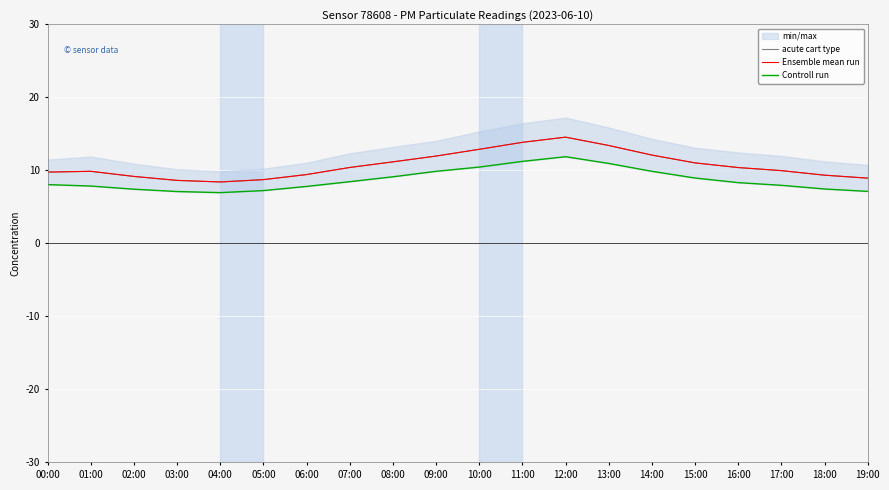

Rank the series by their maximum value, from lowest to highest.

Controll run, acute cart type, Ensemble mean run